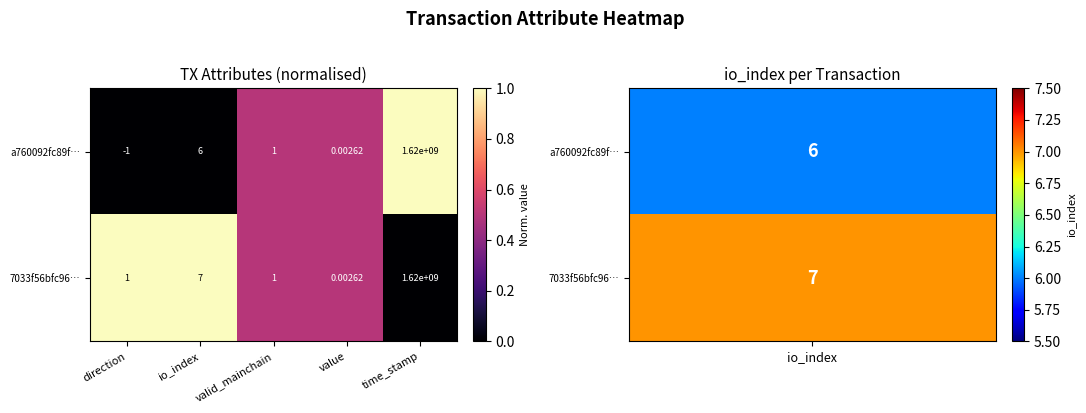

Rank the series by their average value, from highest to lowest.

7033f56bfc96…, a760092fc89f…